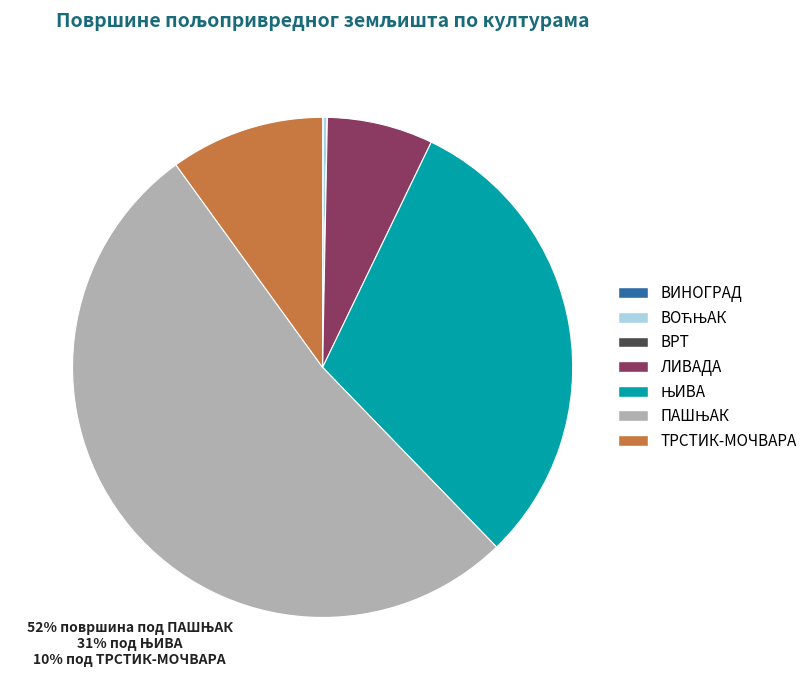

Is it true that ТРСТИК-МОЧВАРА is 1% of the pie?

False